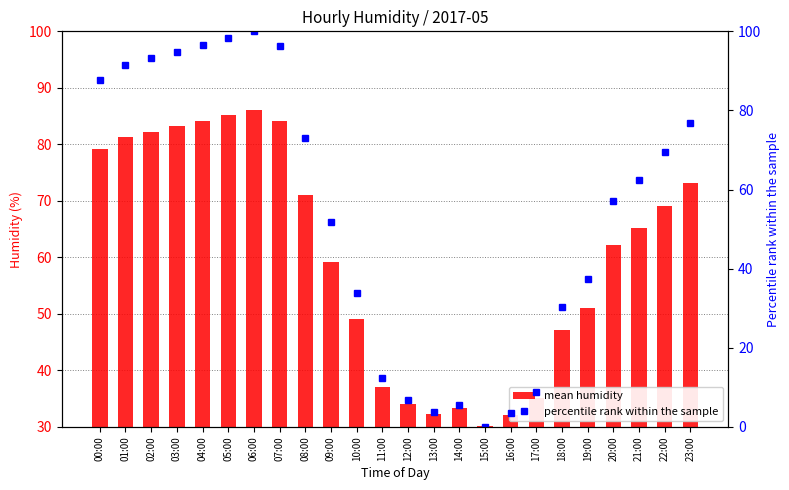

List the series in order of their overall mean, highest first.

mean humidity, percentile rank within the sample